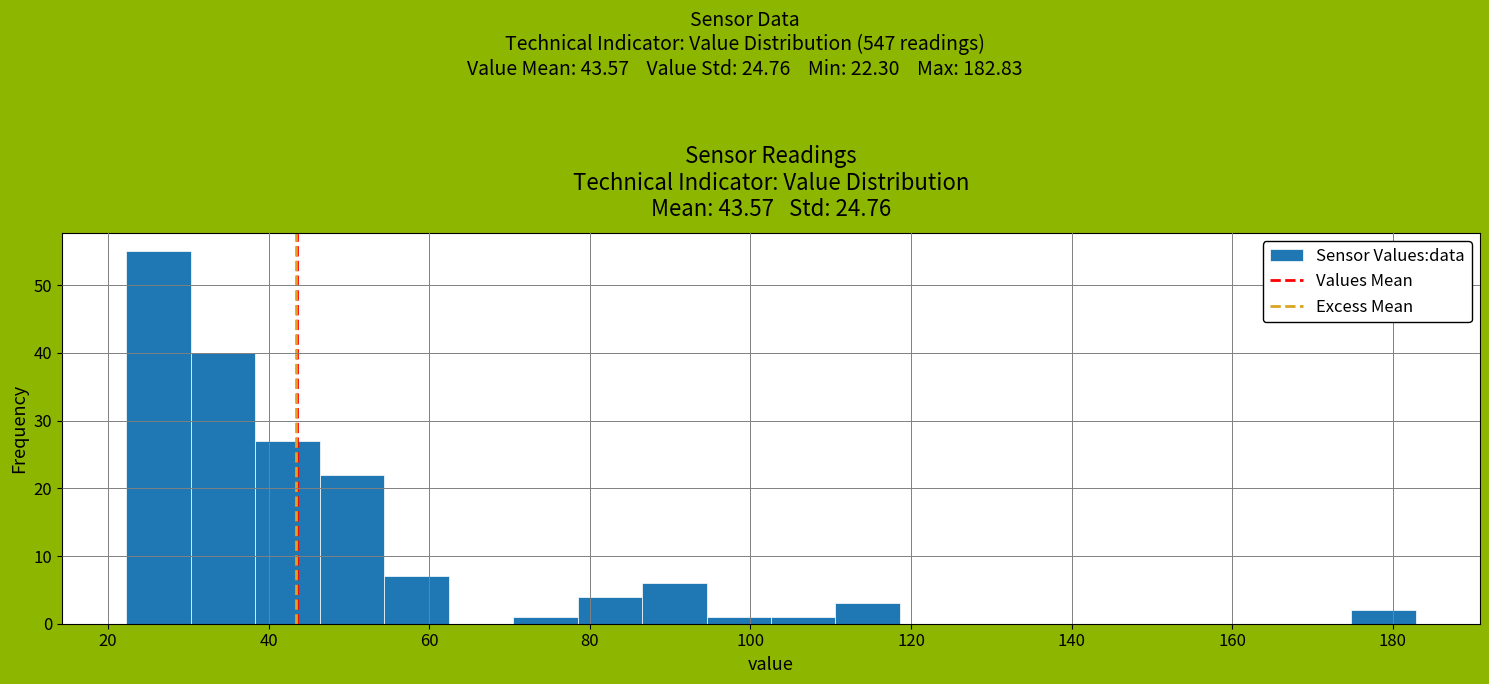

Reading left to right, list every bar in this chart as the range it spans on the x-axis followed by its height. Neither the bar edges nor the heights are printed on the chart, so give them approximately, as read against the axes.

22 to 30: 55
30 to 38: 40
38 to 46: 27
46 to 54: 22
54 to 62: 7
62 to 70: 0
70 to 78: 1
78 to 86: 4
86 to 94: 6
94 to 102: 1
102 to 110: 1
110 to 118: 3
118 to 126: 0
126 to 134: 0
134 to 142: 0
142 to 150: 0
150 to 158: 0
158 to 166: 0
166 to 174: 0
174 to 182: 2